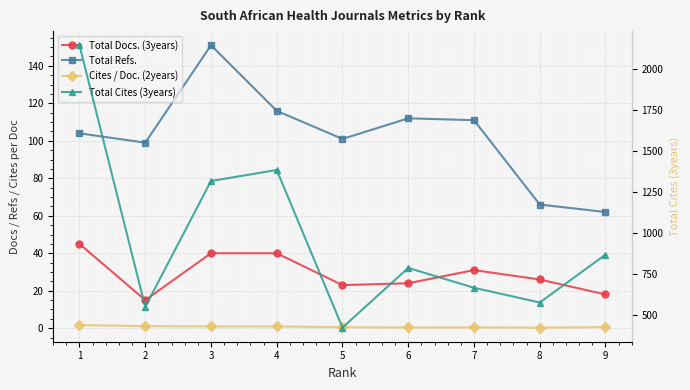

Reading left to right, what are all the values shown in this chart?

Total Docs. (3years): 9=18.0	8=26.0	7=31.0	6=24.0	5=23.0	4=40.0	3=40.0	2=15.0	1=45.0
Total Refs.: 9=62.0	8=66.0	7=111.0	6=112.0	5=101.0	4=116.0	3=151.0	2=99.0	1=104.0
Cites / Doc. (2years): 9=0.6	8=0.3	7=0.5	6=0.4	5=0.6	4=0.9	3=0.9	2=1.1	1=1.7
Total Cites (3years): 9=867.0	8=575.0	7=665.0	6=786.0	5=422.0	4=1383.0	3=1316.0	2=548.0	1=2144.0